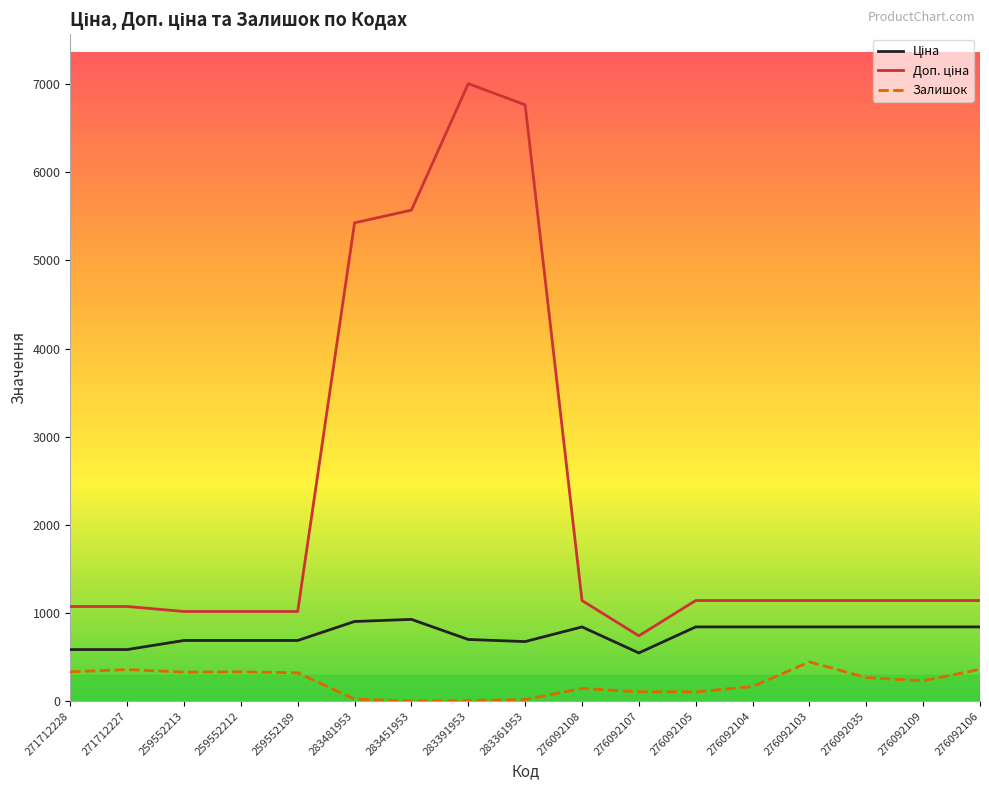

The value of Залишок at 276092107 is 107.0. True or false?

True